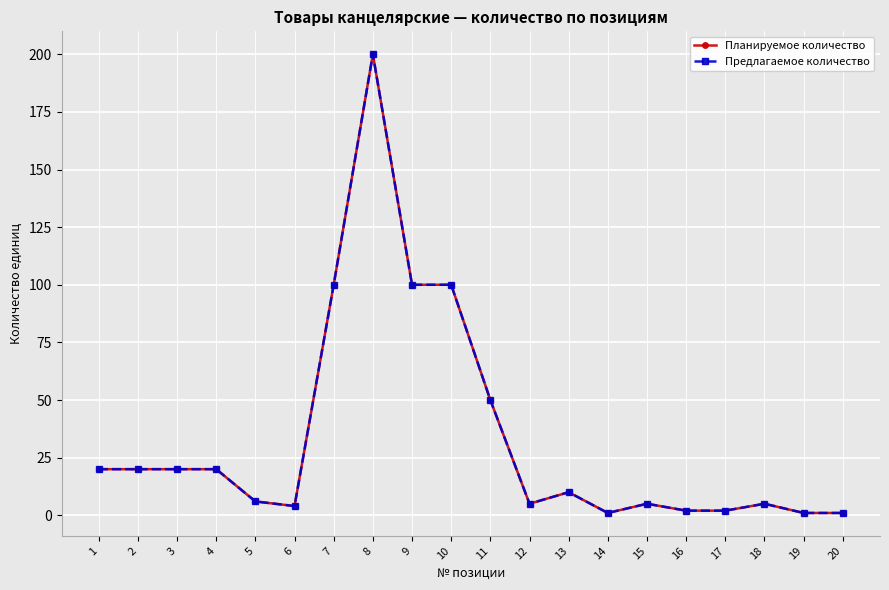

True or false: Планируемое количество and Предлагаемое количество cross at least once.

False